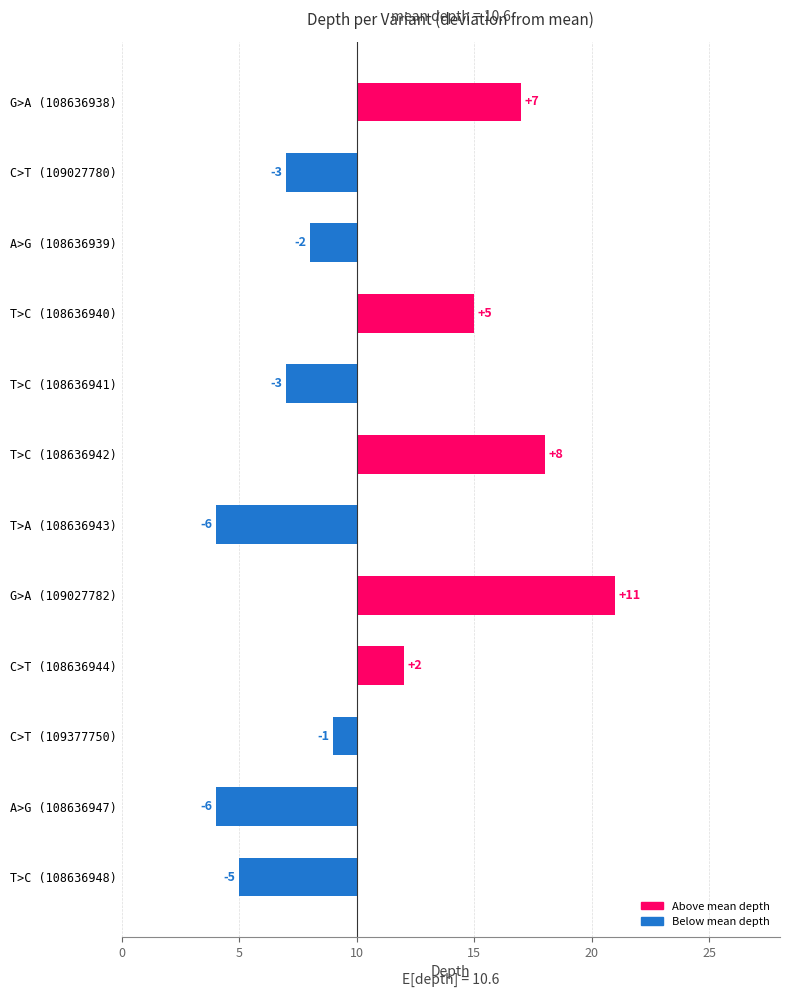

Reading left to right, extract all data points from this chart.

7	-3	-2	5	-3	8	-6	11	2	-1	-6	-5